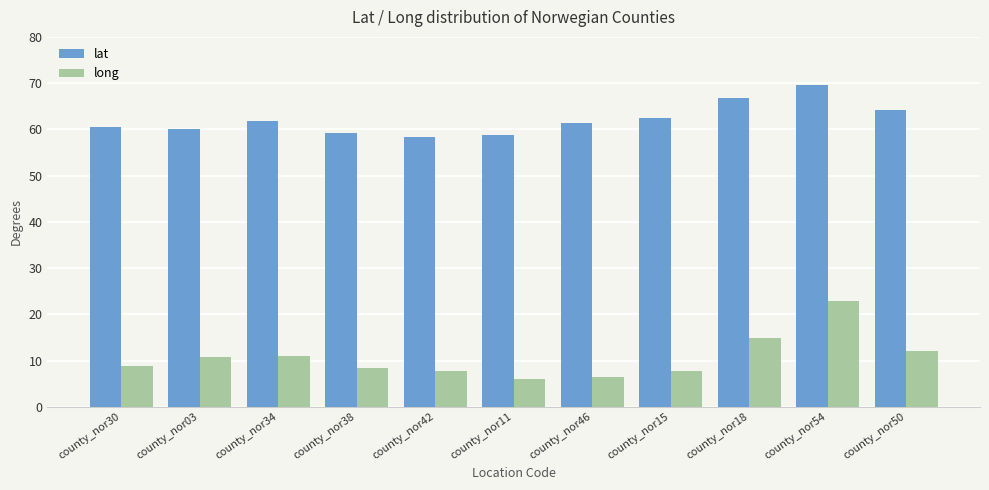

What is the difference between the maximum and minimum values in the long series?

16.8